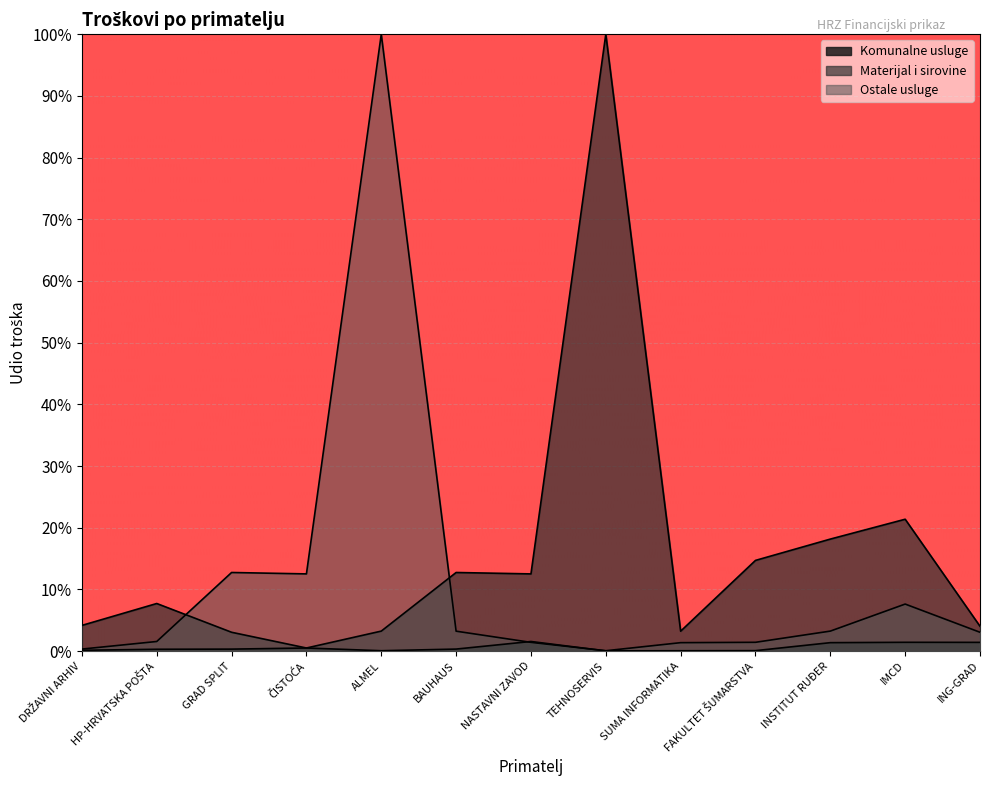

What is the spread (max minus min) of values at HP-HRVATSKA POŠTA?

7.4